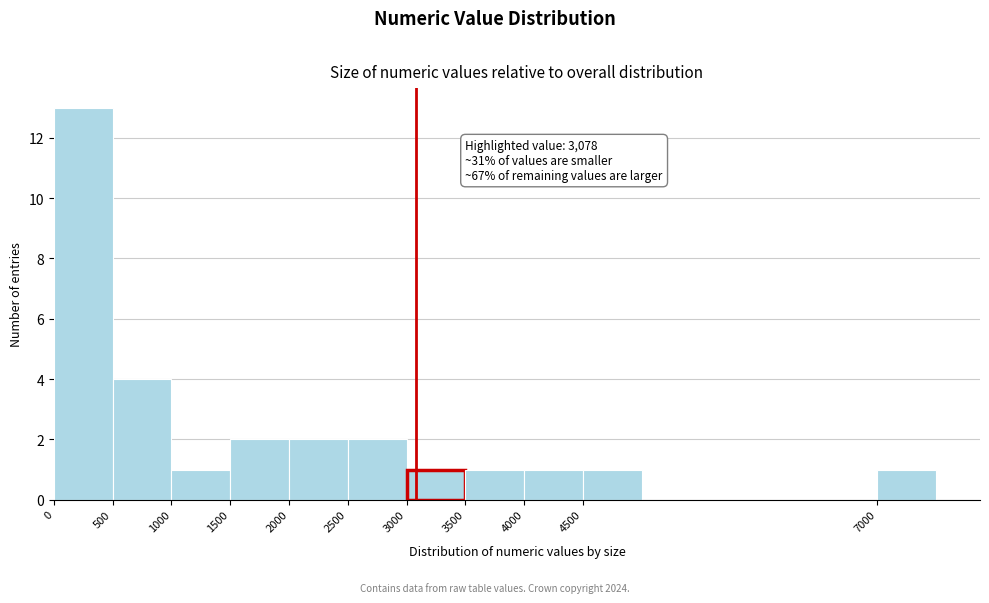

Which range on the x-axis has the tallest bar?

0 to 500